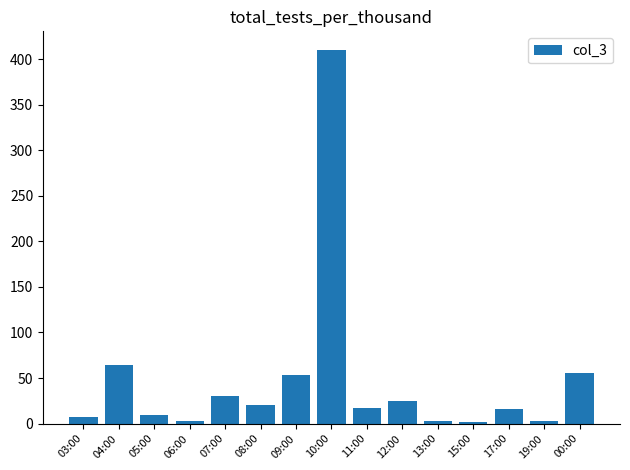

What is the change in value from 04:00 to 08:00?

-44